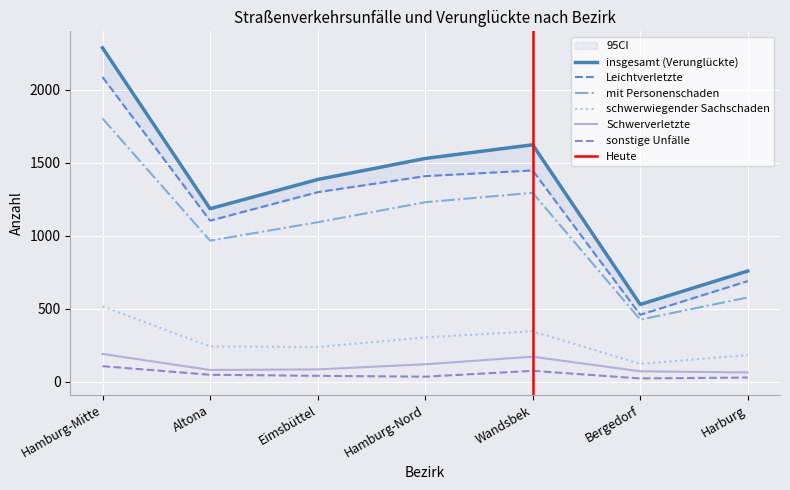

Reading left to right, what are all the values shown in this chart?

insgesamt (Verunglückte): 2287	1185	1385	1529	1623	529	758
Leichtverletzte: 2087	1103	1298	1408	1447	458	689
mit Personenschaden: 1803	966	1092	1229	1294	425	577
schwerwiegender Sachschaden: 516	241	237	303	345	122	182
Schwerverletzte: 190	80	84	119	171	71	63
sonstige Unfälle: 106	47	40	34	74	22	28